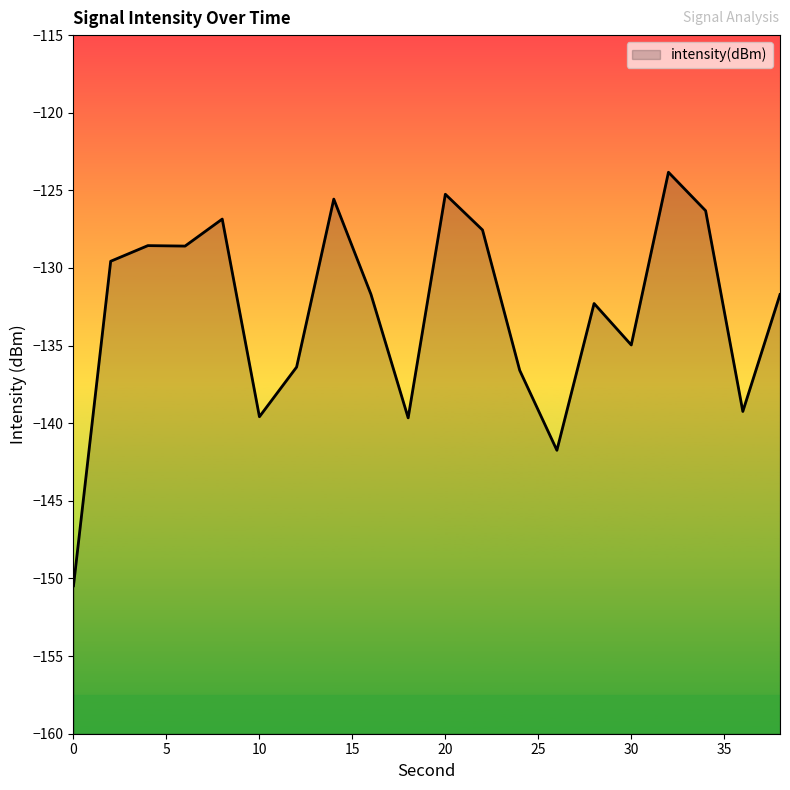

What is the value of the 16th point from the left?

-135.0